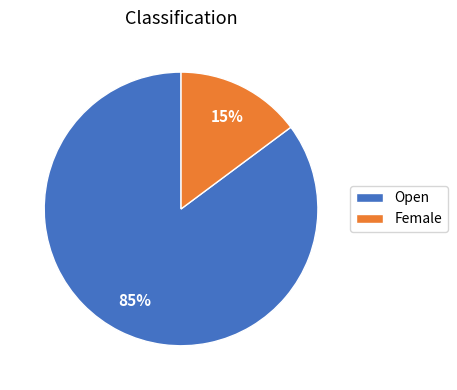

How many segments does this pie chart have?

2